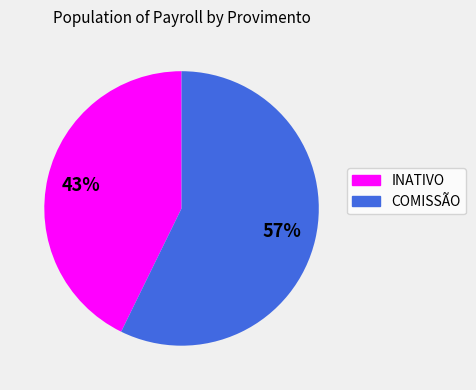

Is there a majority slice in this chart?

Yes